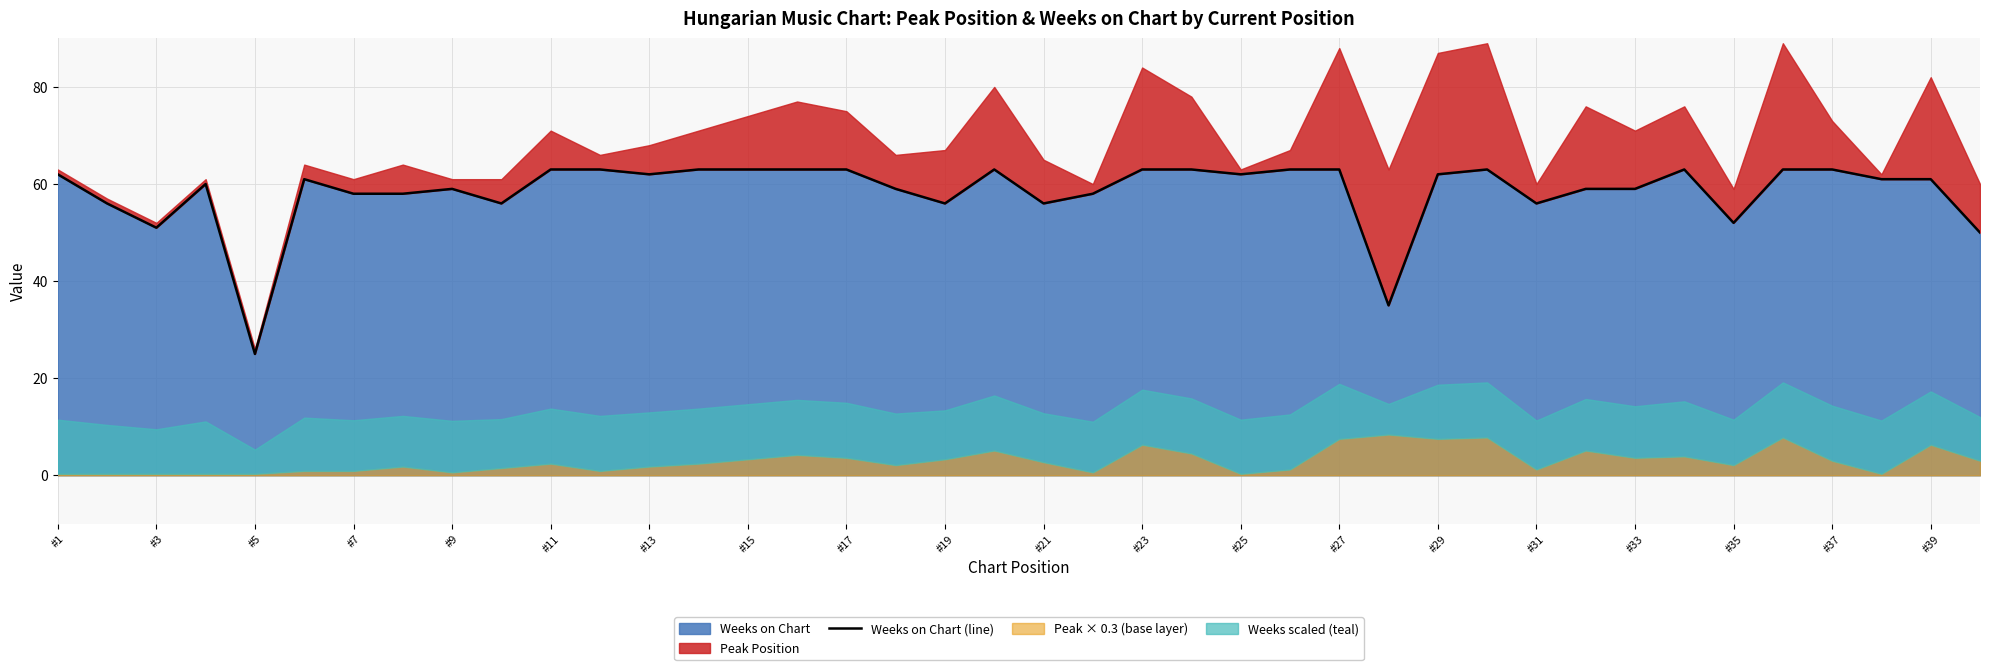

What is the sum of all values?

2339